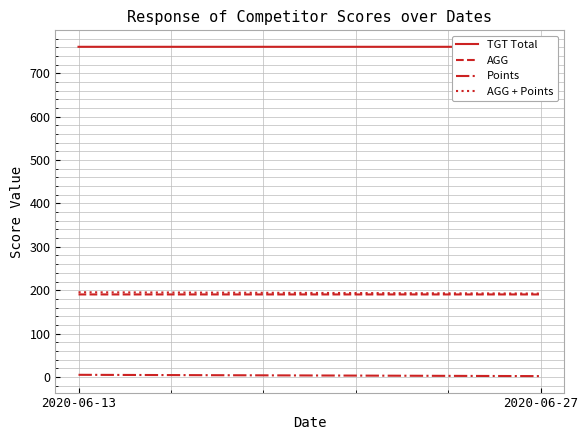

Reading left to right, transcribe all the data shown in this chart.

TGT Total: 2020-06-13=761.0	2020-06-27=761.0
AGG: 2020-06-13=190.3	2020-06-27=190.2
Points: 2020-06-13=5.0	2020-06-27=2.0
AGG + Points: 2020-06-13=195.3	2020-06-27=192.2